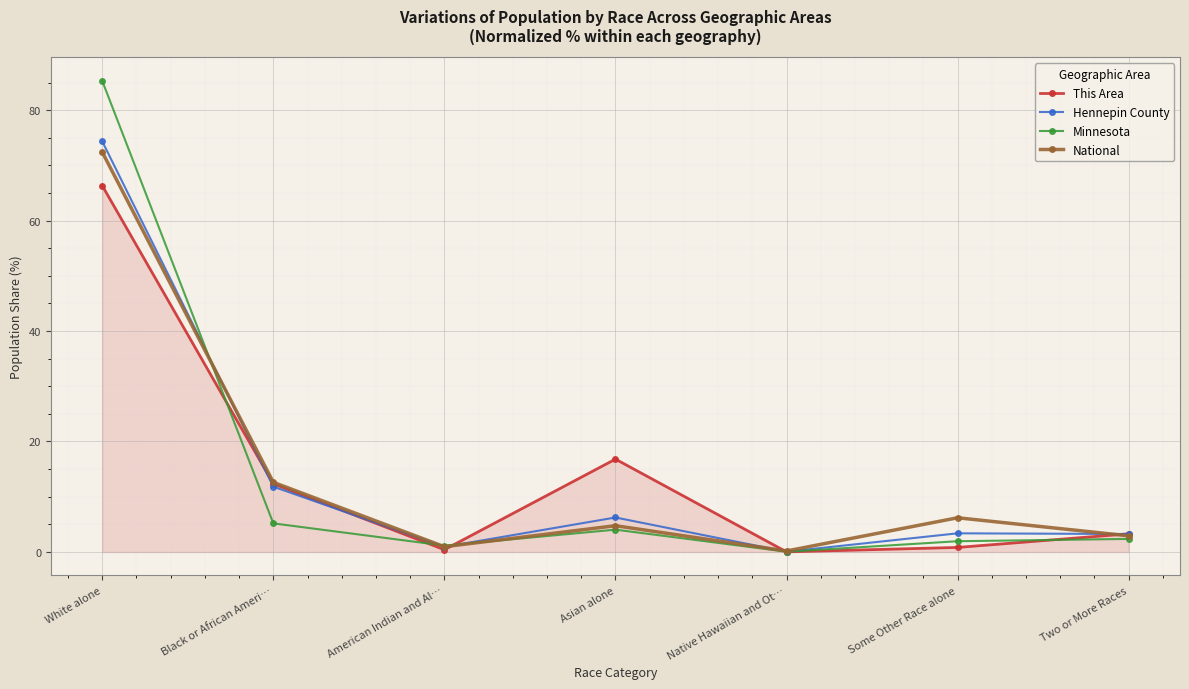

How many lines are shown in the chart?

4